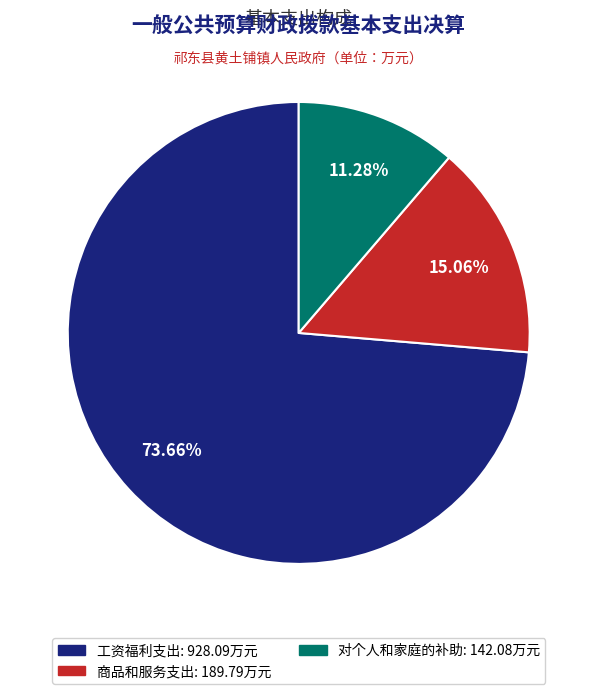

Count the number of slices in the pie.

3